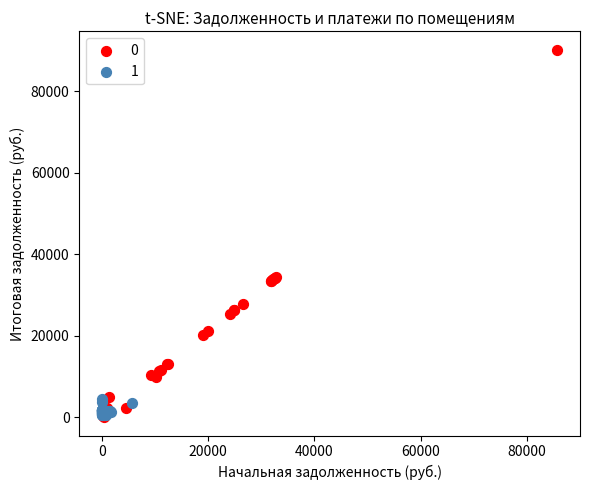

What are all the series names shown in the legend?

0, 1